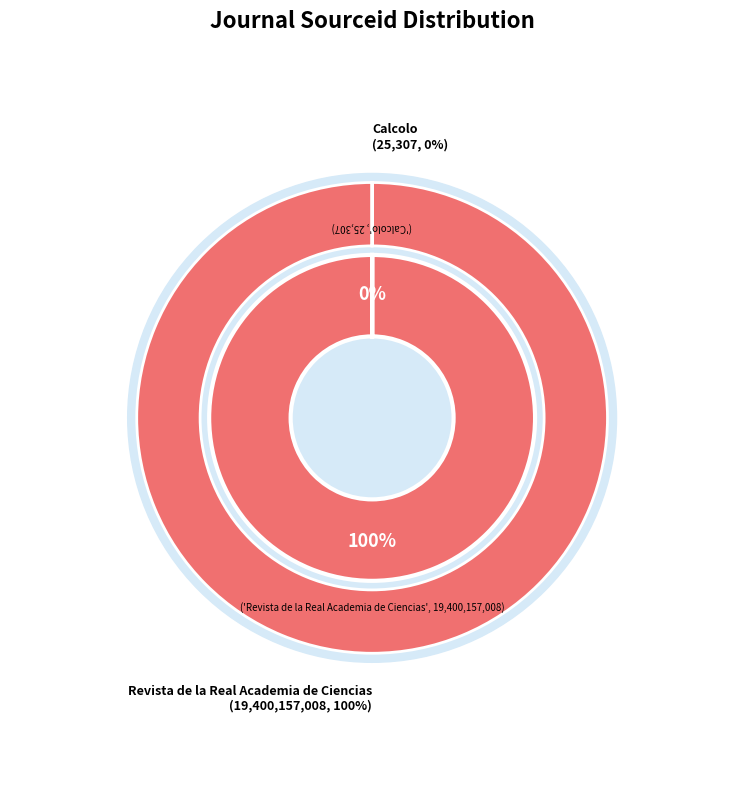

Is it true that Revista de la Real Academia de Ciencias is 99% of the pie?

False